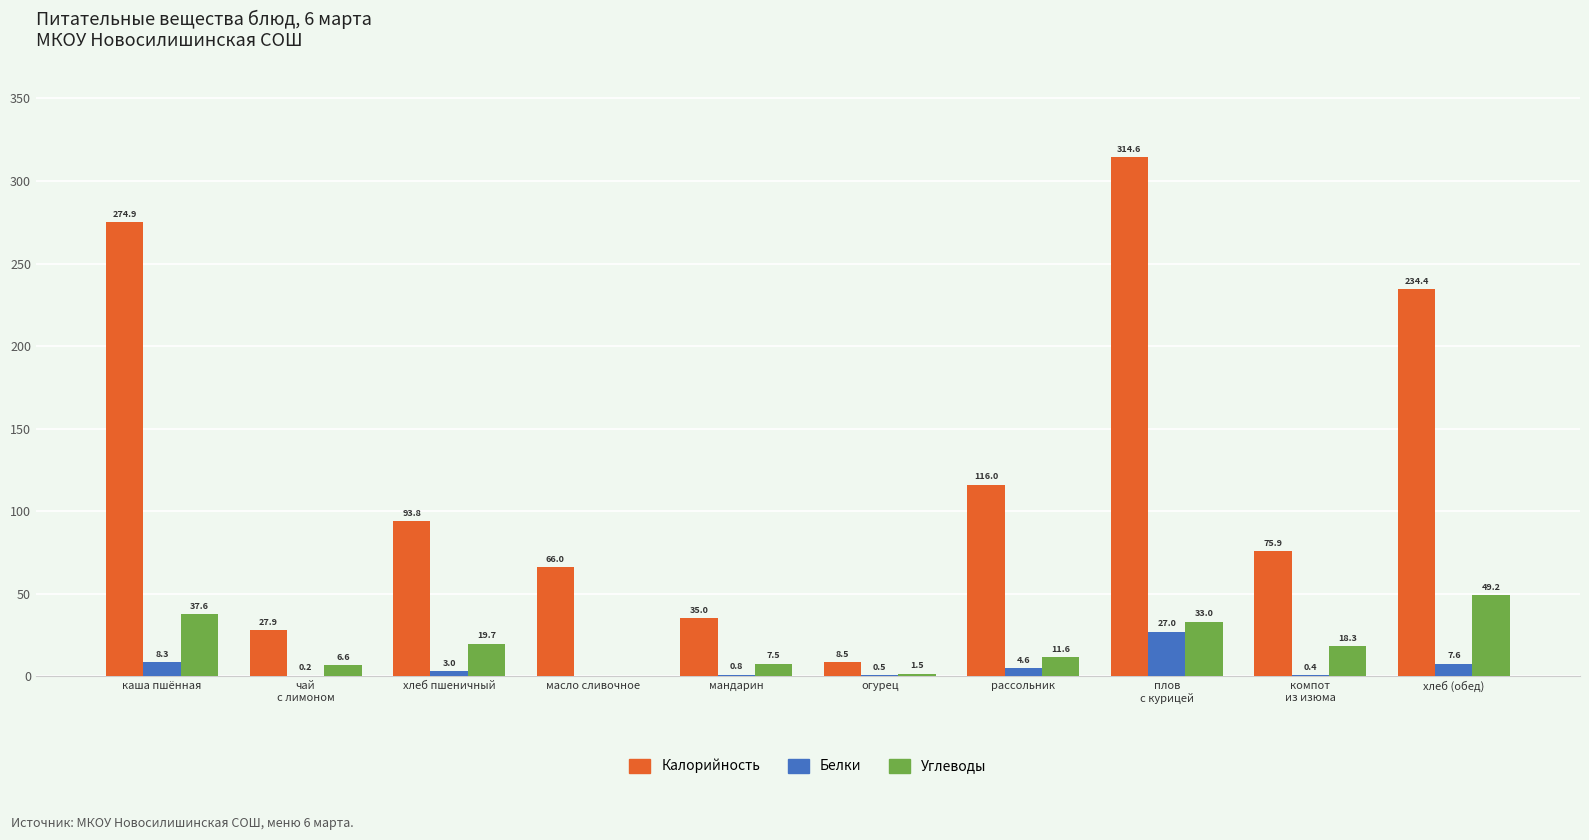

Is the value of Белки at рассольник greater than the value of Углеводы at рассольник?

No